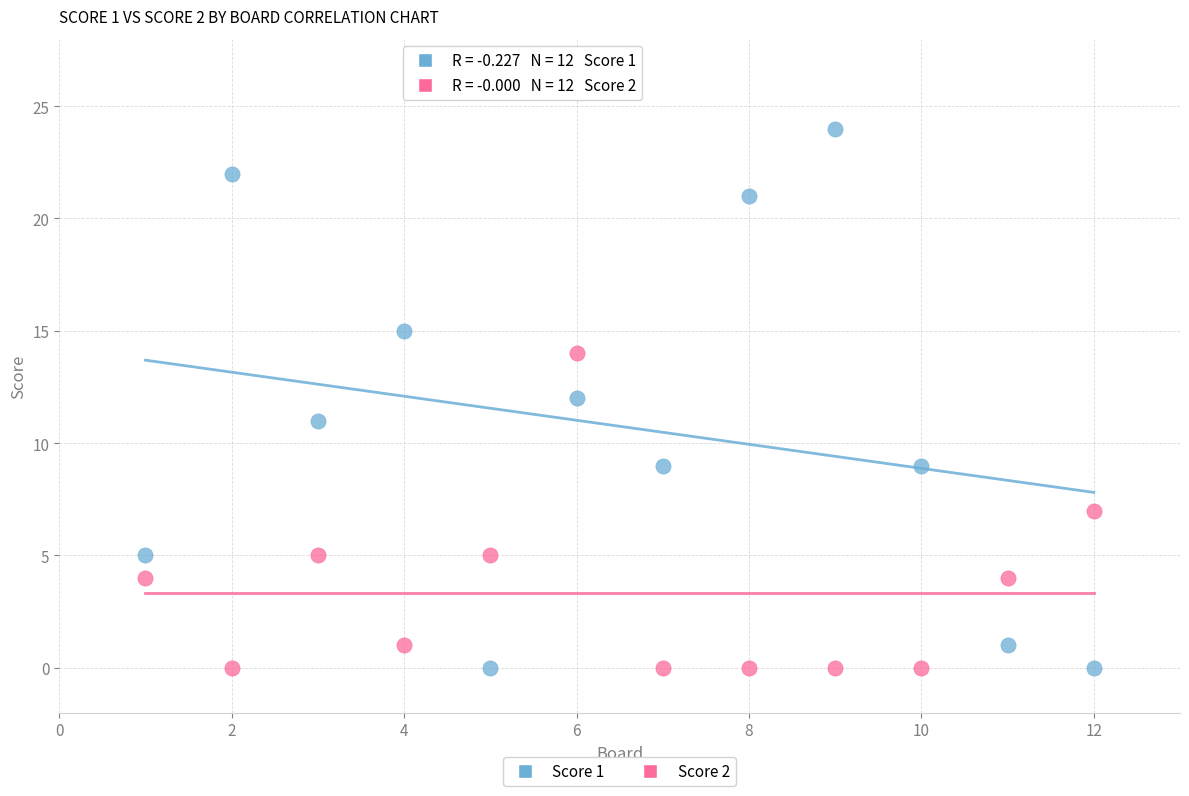

Across all data points, what is the range of X values (max minus min)?

11